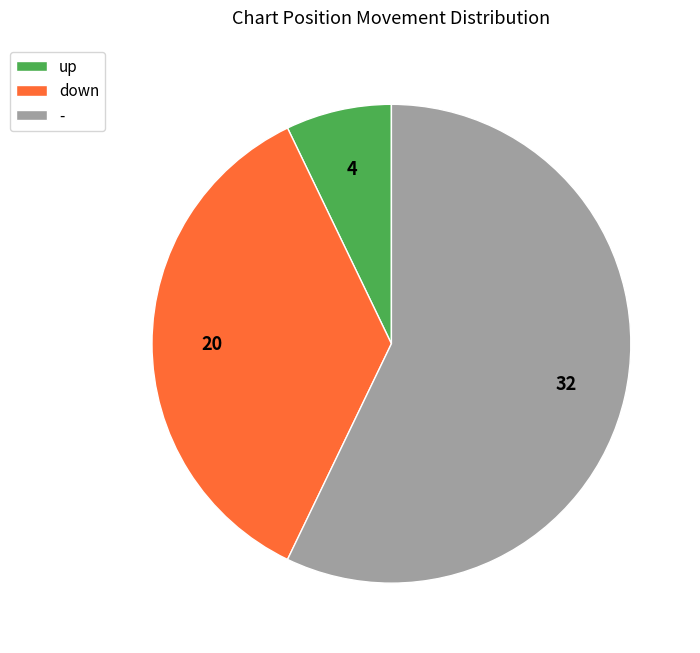

The - slice represents 30% of the pie. True or false?

False